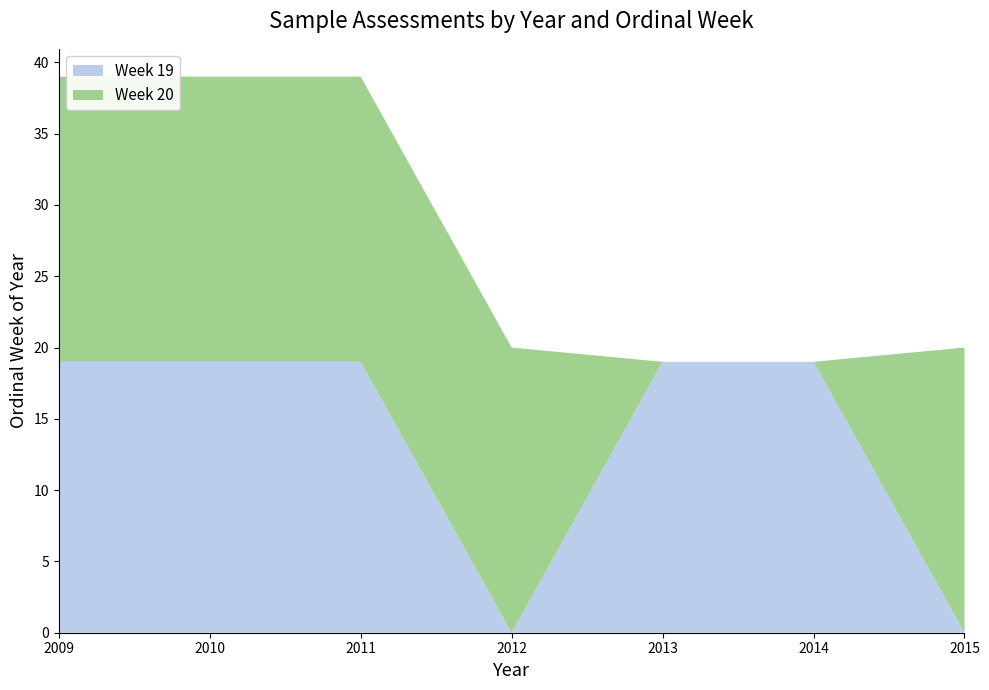

Reading left to right, transcribe all the data shown in this chart.

Week 19: 2009=19	2010=19	2011=19	2012=0	2013=19	2014=19	2015=0
Week 20: 2009=20	2010=20	2011=20	2012=20	2013=0	2014=0	2015=20